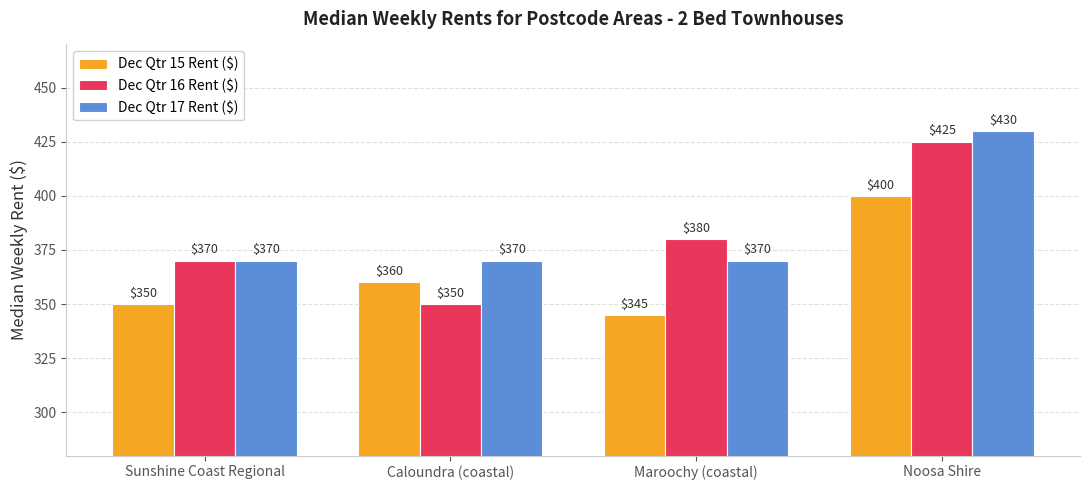

Which series has the largest range (max minus min)?

Dec Qtr 16 Rent ($)